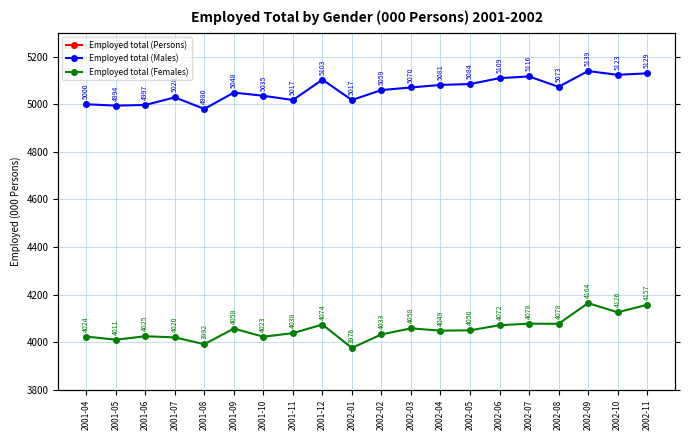

Which category has the lowest value across all series?

2002-01